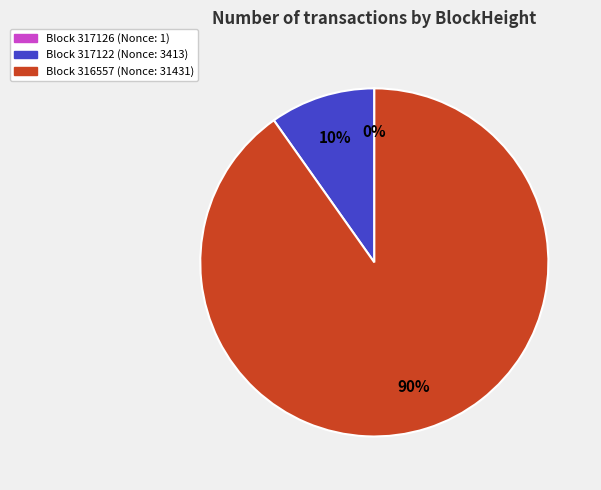

Is there any slice that represents more than half of the pie?

Yes